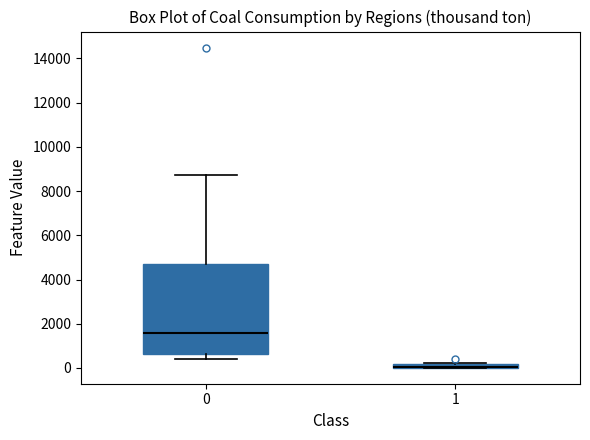

Which box is the tallest, from its lower edge to its upper edge?

0